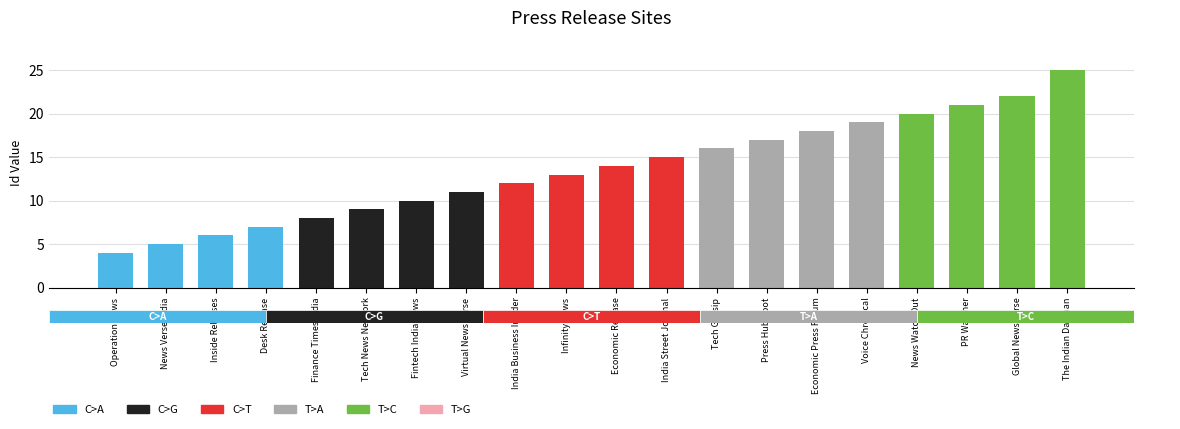

What position from the right is Infinity News?

11